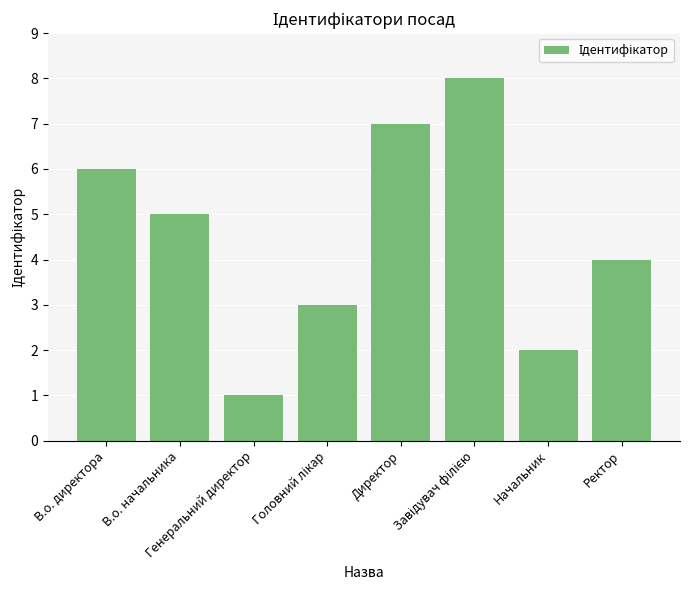

What is the value of the 2nd bar from the left?

5